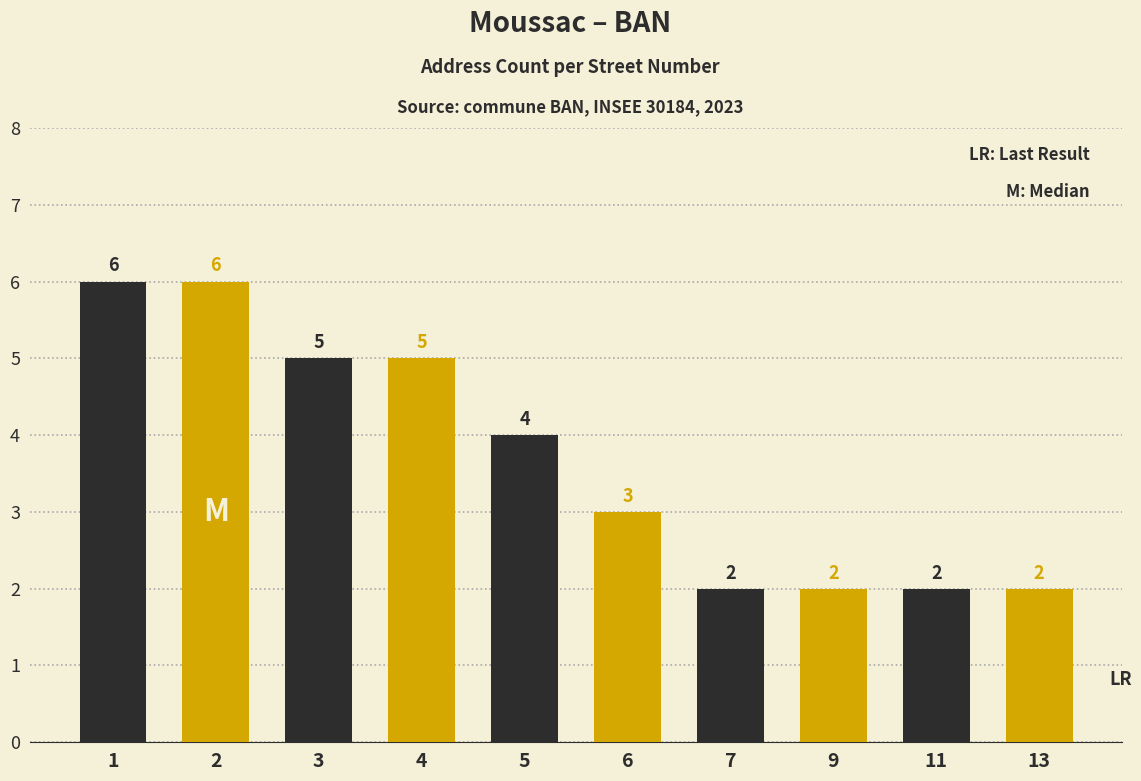

Are the bars horizontal?

No